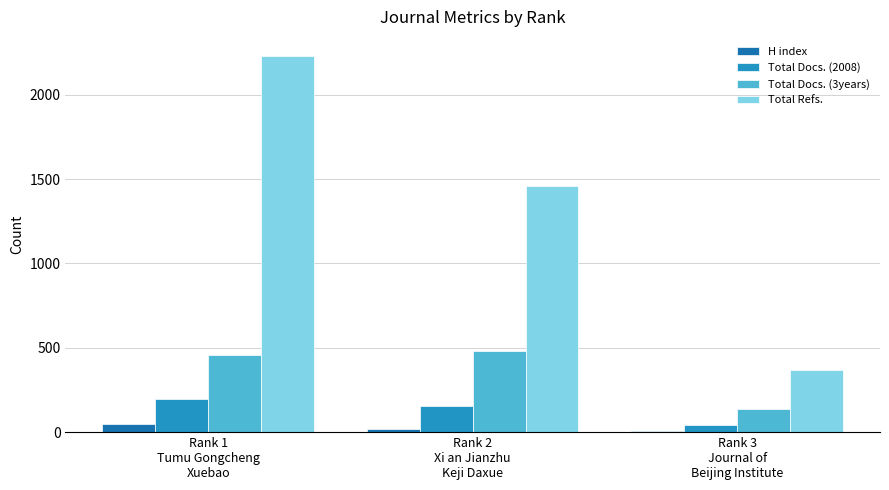

At which label is Total Docs. (3years) closest to 307?

Rank 1
Tumu Gongcheng
Xuebao